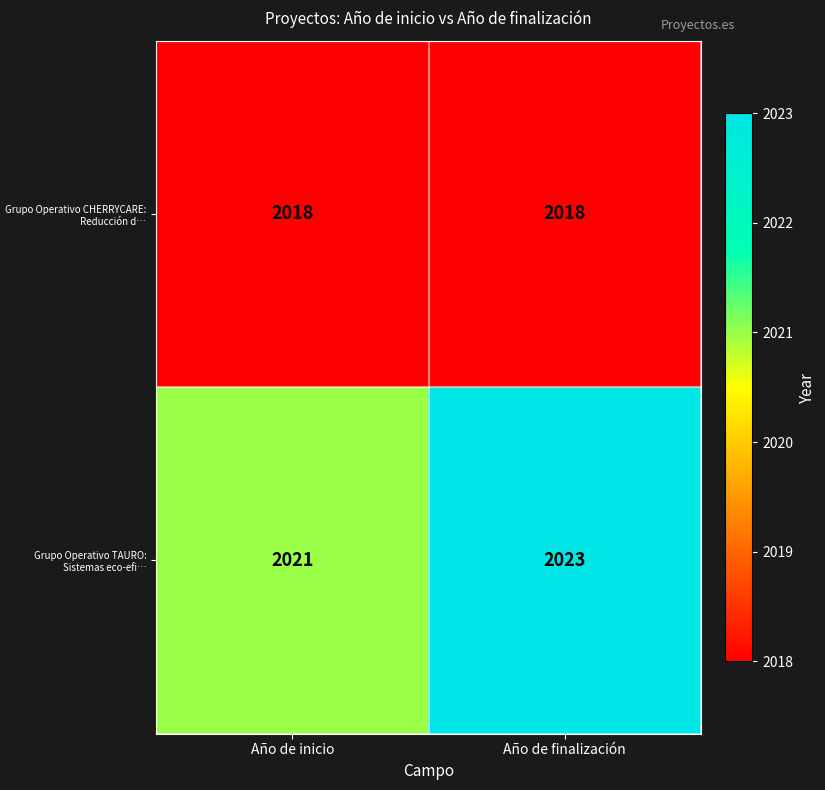

What is the greatest value displayed?

2023